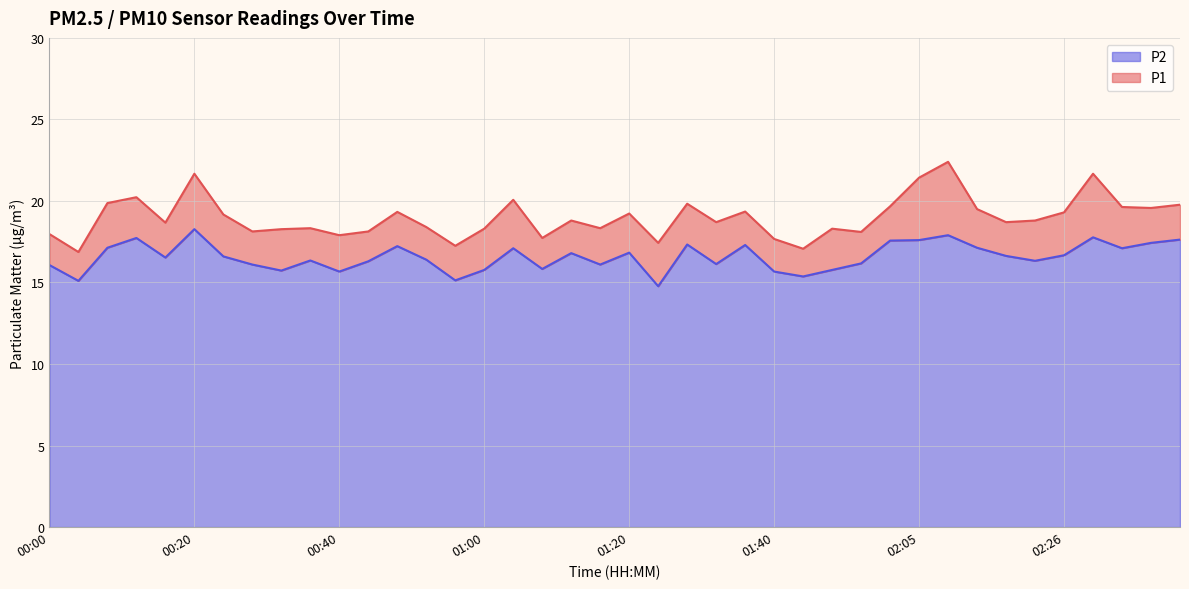

At which label does P2 first exceed 16?

00:00